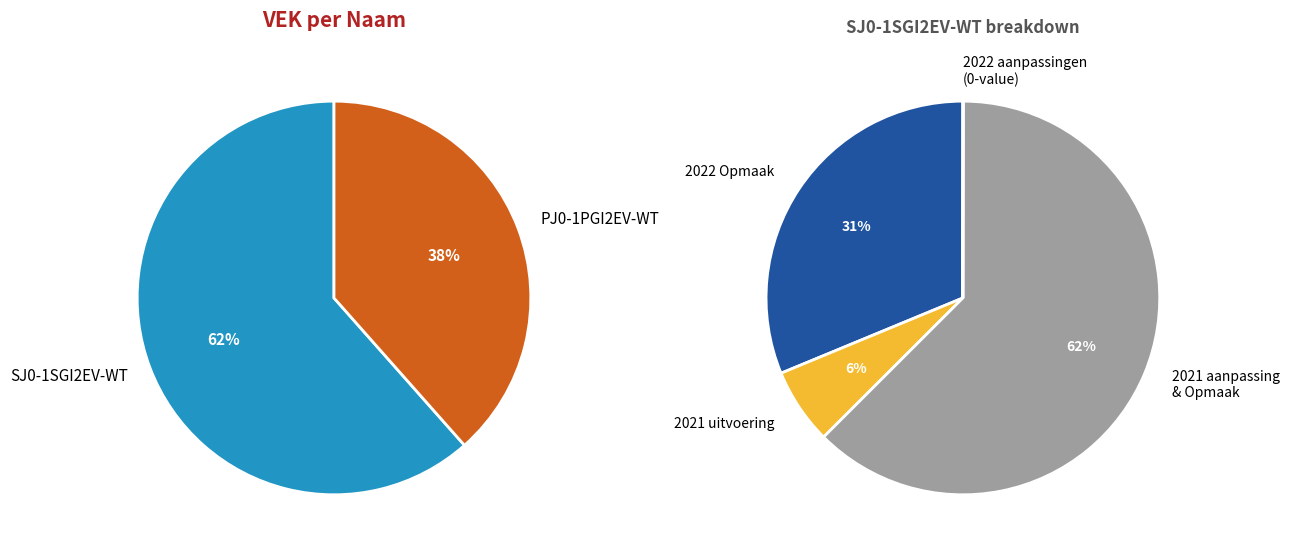

The 2022 2de aanpassing – goedgekeurd slice represents 1% of the pie. True or false?

False